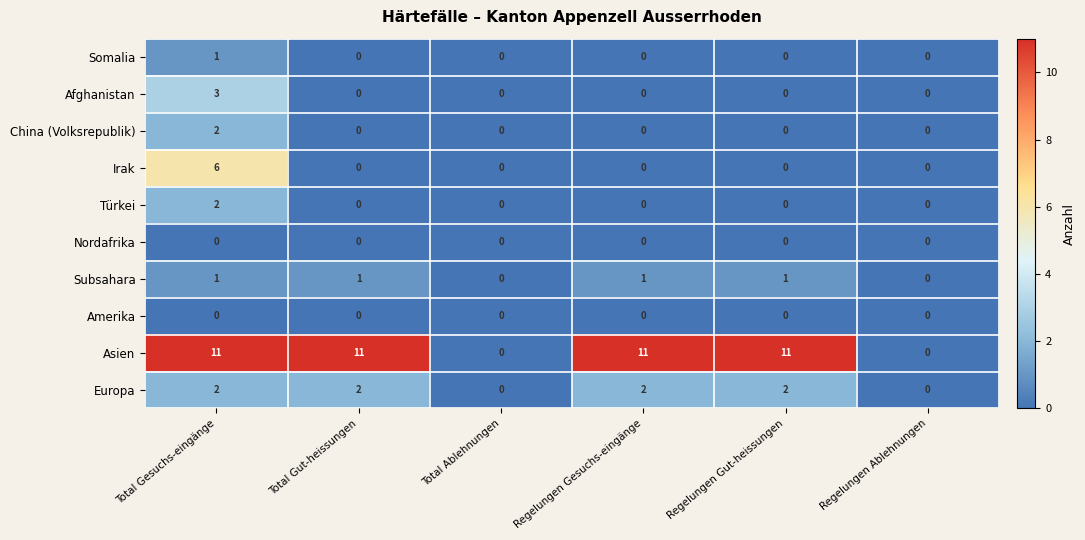

Count the number of categories in the chart.

6